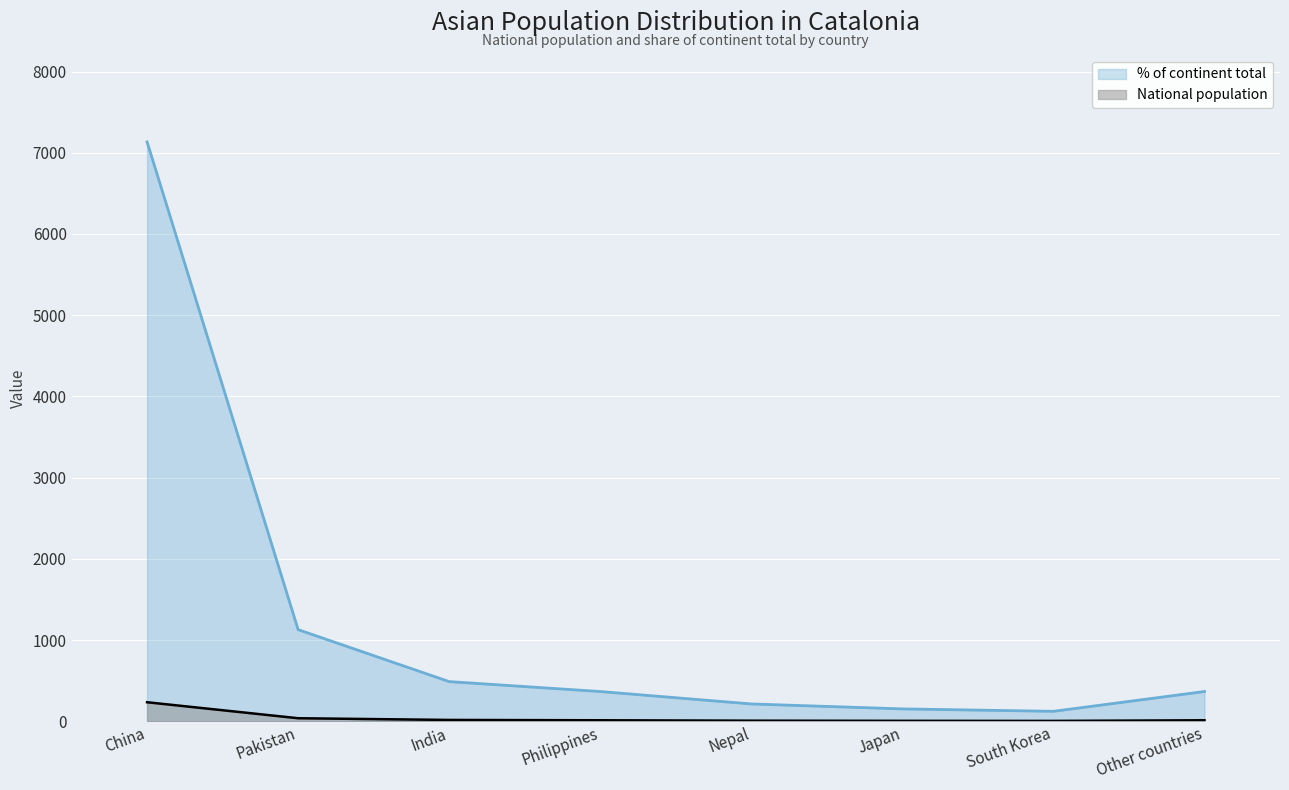

Where is % of continent total nearest to the value 3628?

Pakistan